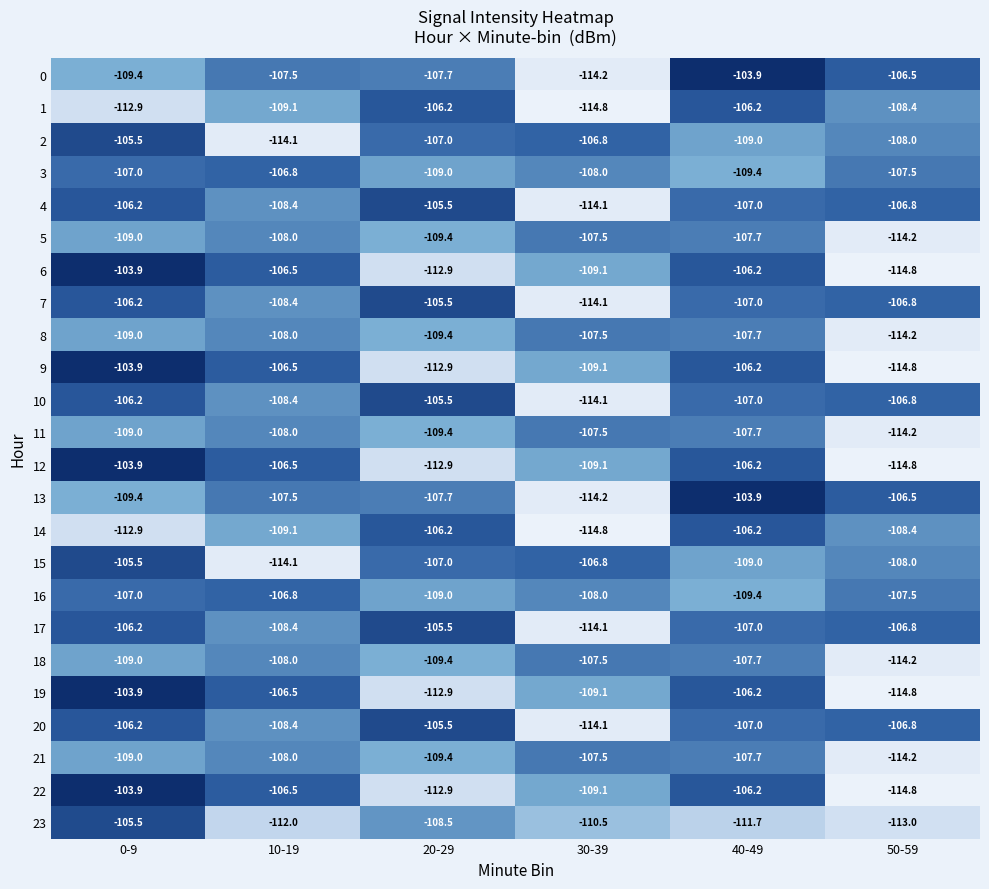

List the labels in order of 21 value, largest first.

30-39, 40-49, 10-19, 0-9, 20-29, 50-59